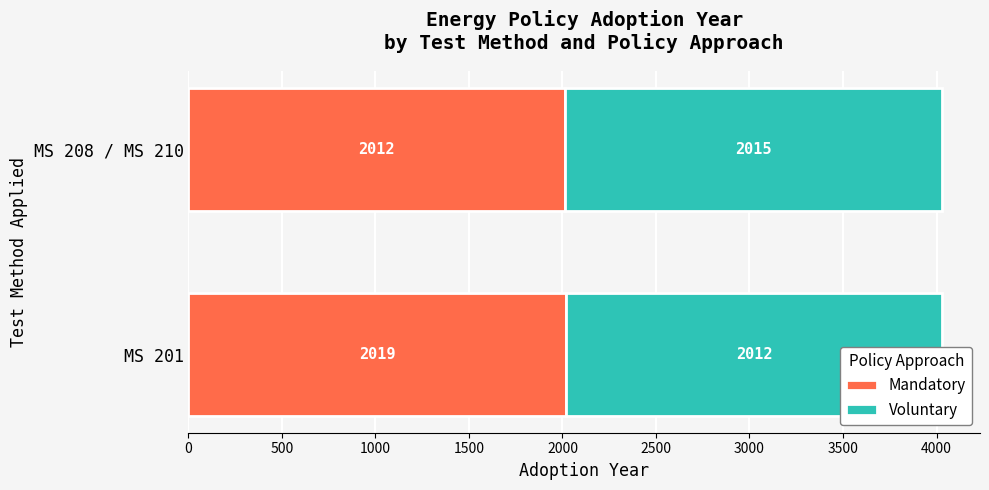

What is the spread (max minus min) of values at MS 208 / MS 210?

3